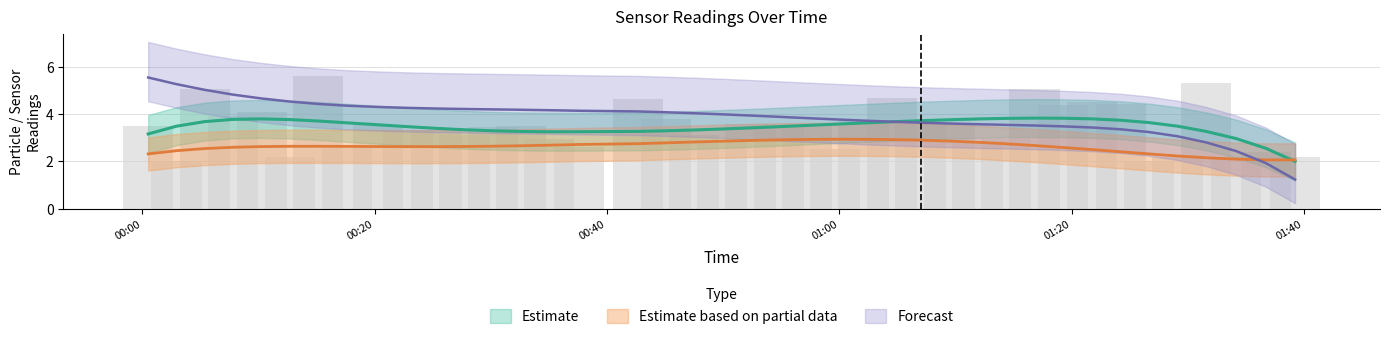

Reading right to left, list all the values displayed in this chart.

SDS_P1: 2.2	2.4	2.2	5.3	2.2	2.0	4.4	4.5	4.4	5.1	2.9	2.9	3.6	3.6	4.7	3.7	2.5	3.6	3.5	3.6	2.8	3.1	3.8	4.6	2.6	2.9	3.5	3.4	3.1	3.3	3.3	3.5	2.6	5.6	2.2	4.1	3.9	5.1	2.0	3.5
BME280_temperature: 1.2	1.9	2.4	2.8	3.1	3.2	3.4	3.4	3.5	3.5	3.5	3.6	3.6	3.6	3.7	3.7	3.8	3.8	3.9	3.9	4.0	4.0	4.1	4.1	4.1	4.2	4.2	4.2	4.2	4.2	4.3	4.3	4.3	4.4	4.5	4.7	4.8	5.0	5.3	5.5